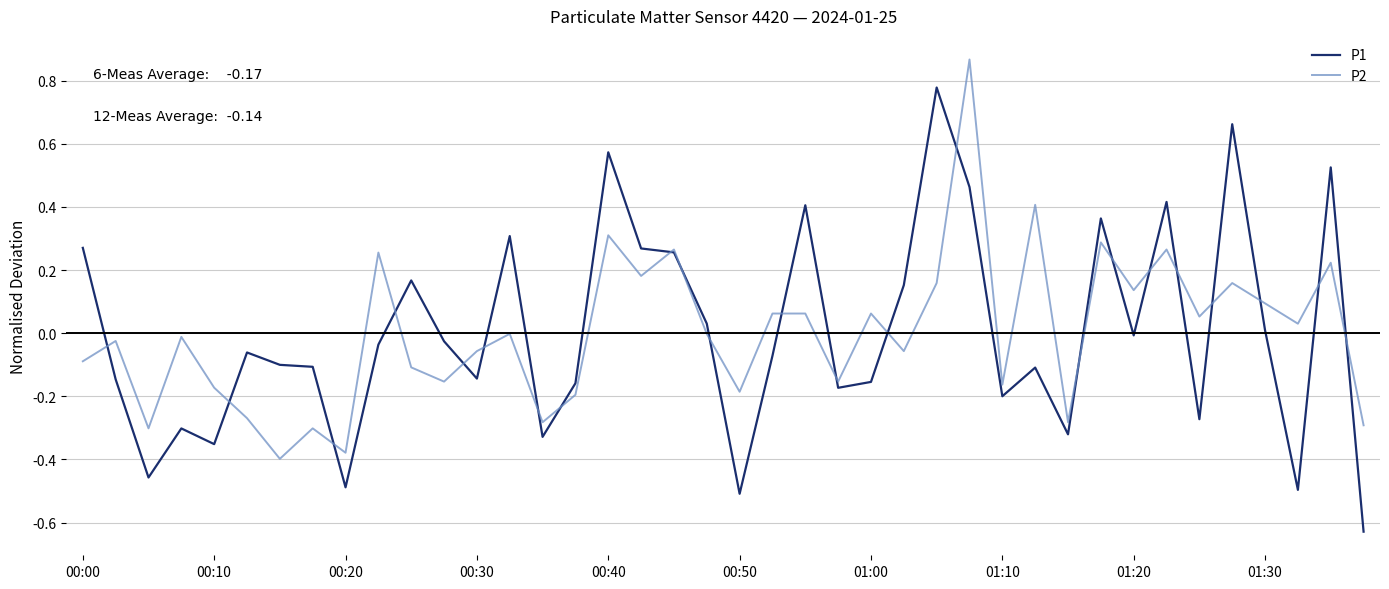

Which series has the widest spread of values?

P1